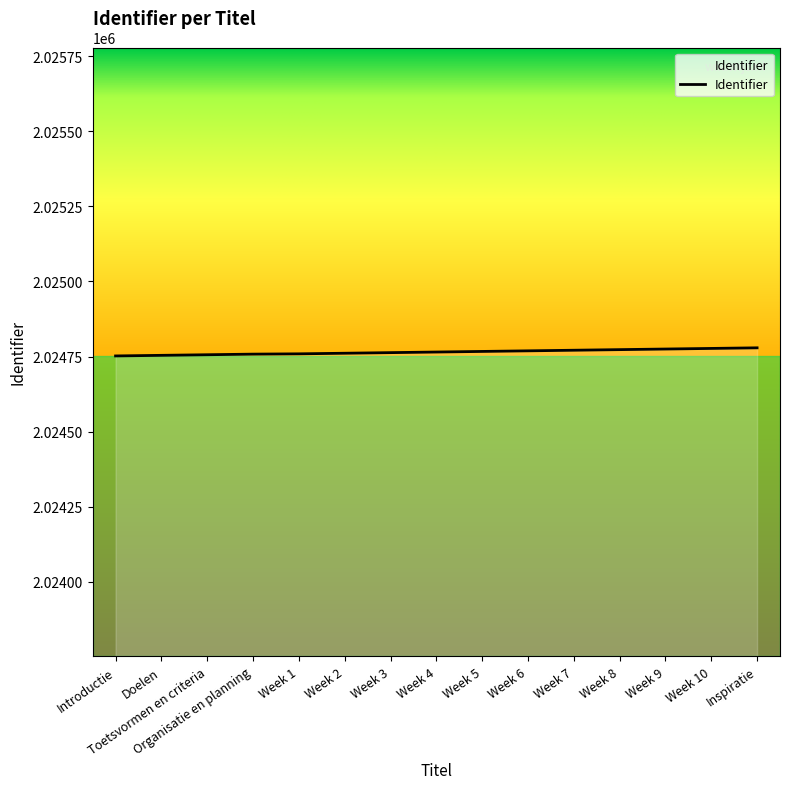

Is it true that the value at Week 10 is 2024777?

True